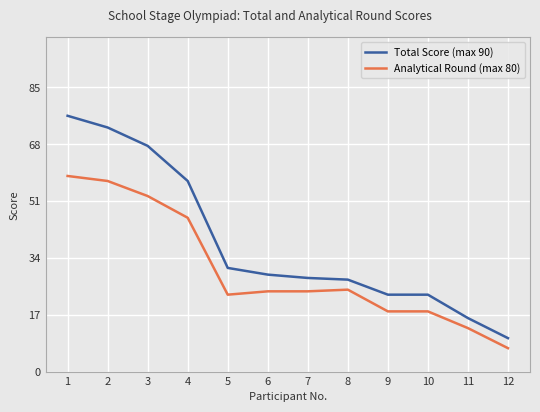

Reading right to left, list all the values displayed in this chart.

Total Score (max 90): 12=10.0	11=16.0	10=23.0	9=23.0	8=27.5	7=28.0	6=29.0	5=31.0	4=57.0	3=67.5	2=73.0	1=76.5
Analytical Round (max 80): 12=7.0	11=13.0	10=18.0	9=18.0	8=24.5	7=24.0	6=24.0	5=23.0	4=46.0	3=52.5	2=57.0	1=58.5